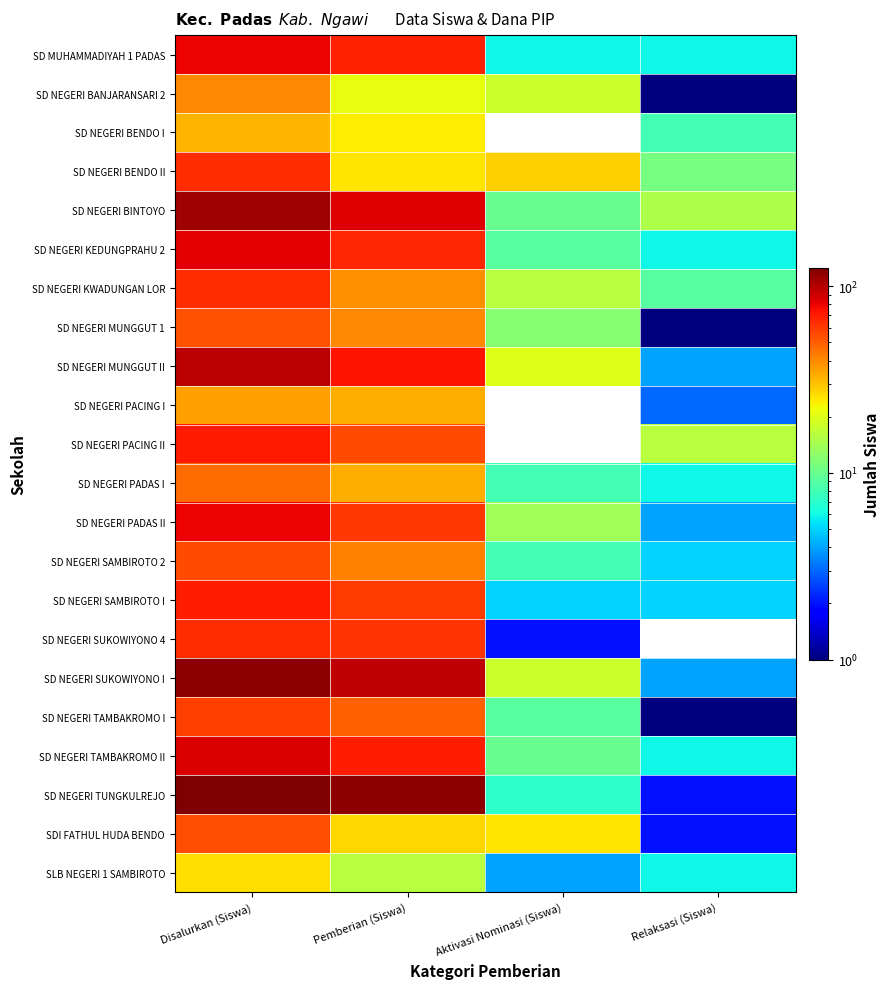

Between Relaksasi (Siswa) and Disalurkan (Siswa), which is larger?

Disalurkan (Siswa)